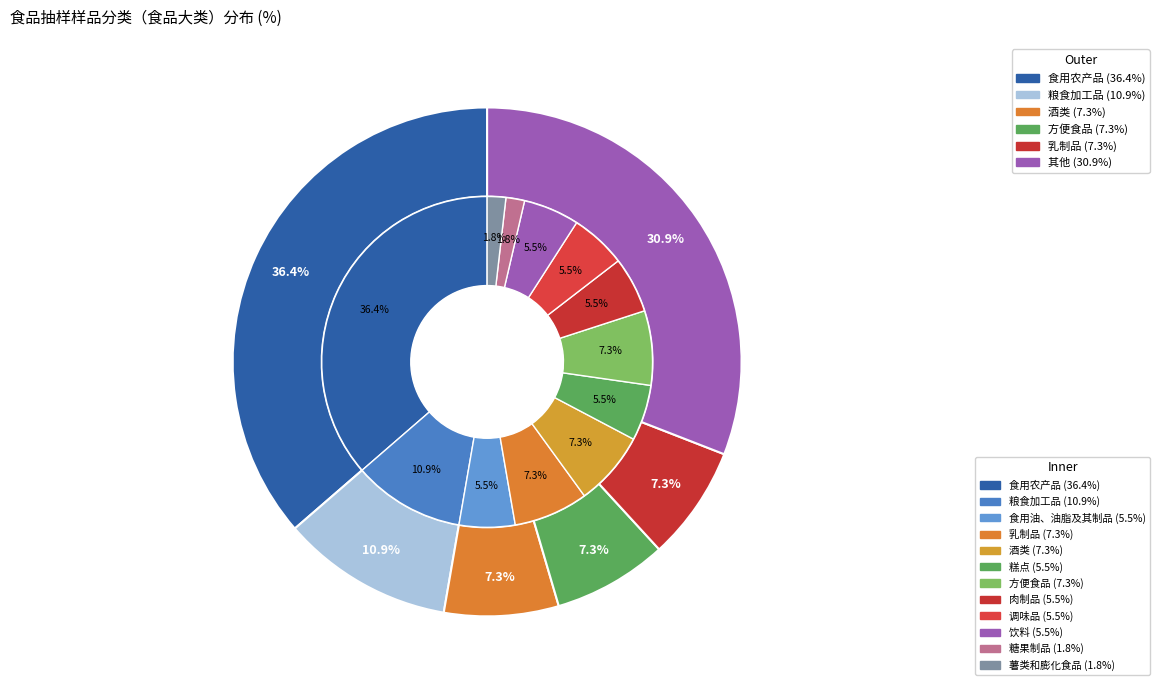

What is the change in value from 1 to 9?

-3